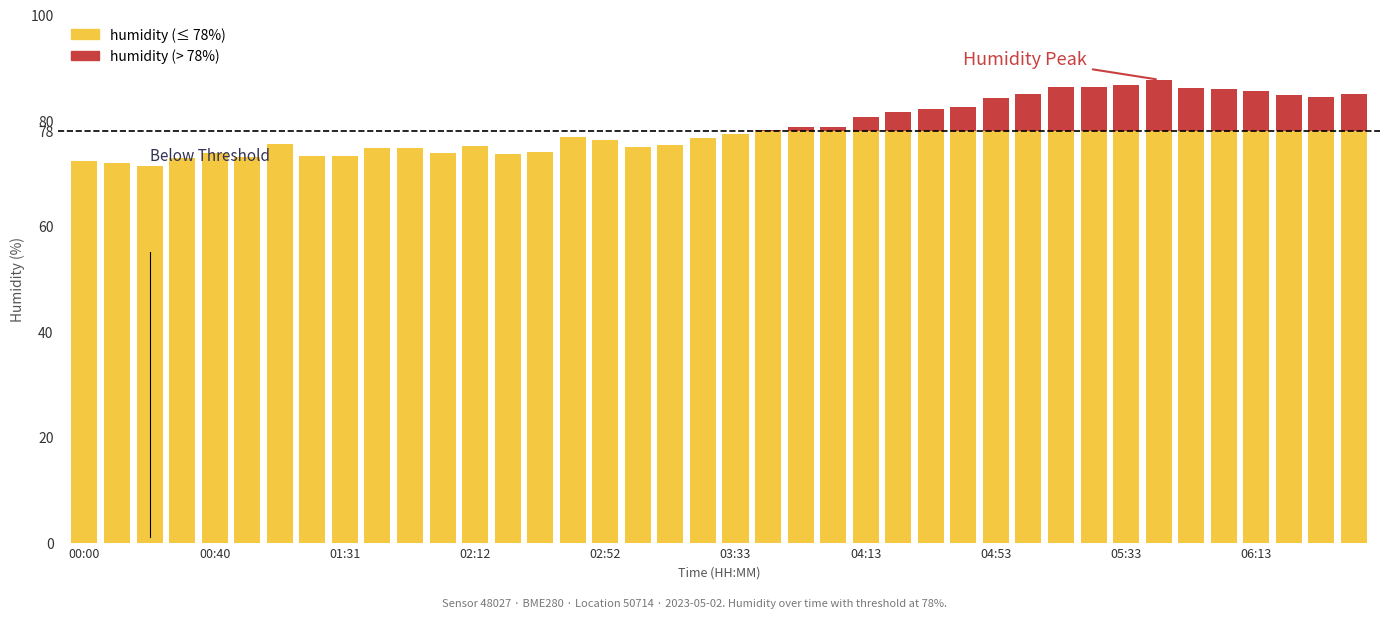

Does the chart contain stacked bars?

No